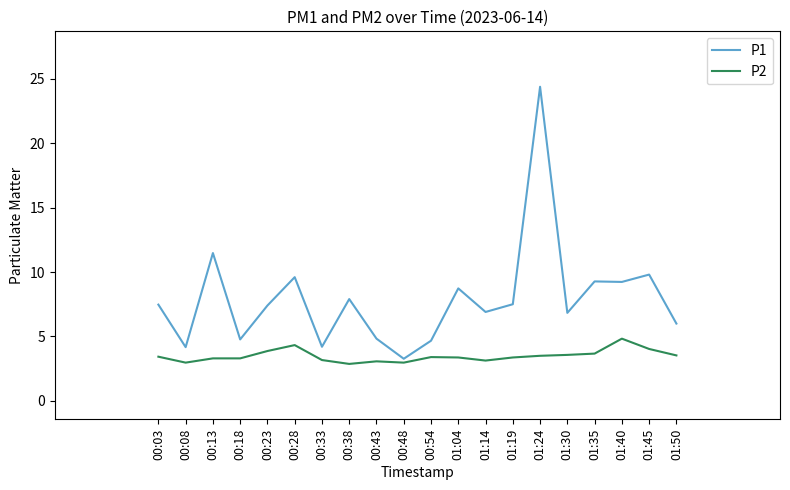

Rank the series by their maximum value, from highest to lowest.

P1, P2